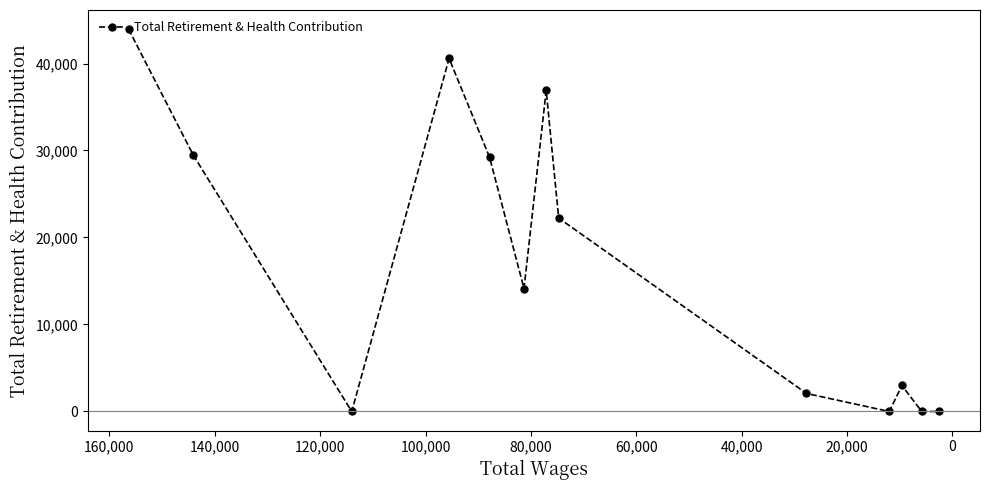

The chart shows a value of 18302.6 at 20,000. True or false?

False